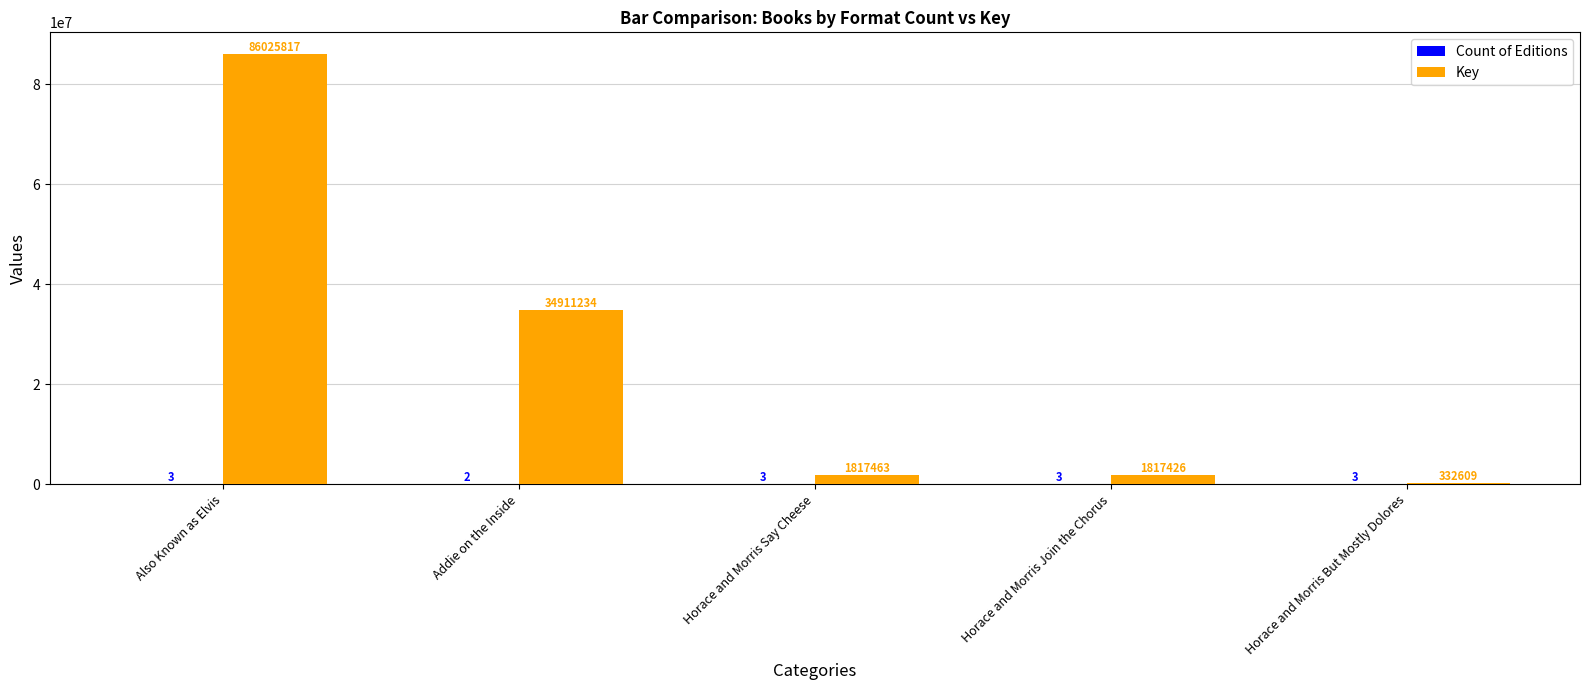

At which label does Key first exceed 1817463?

Also Known as Elvis